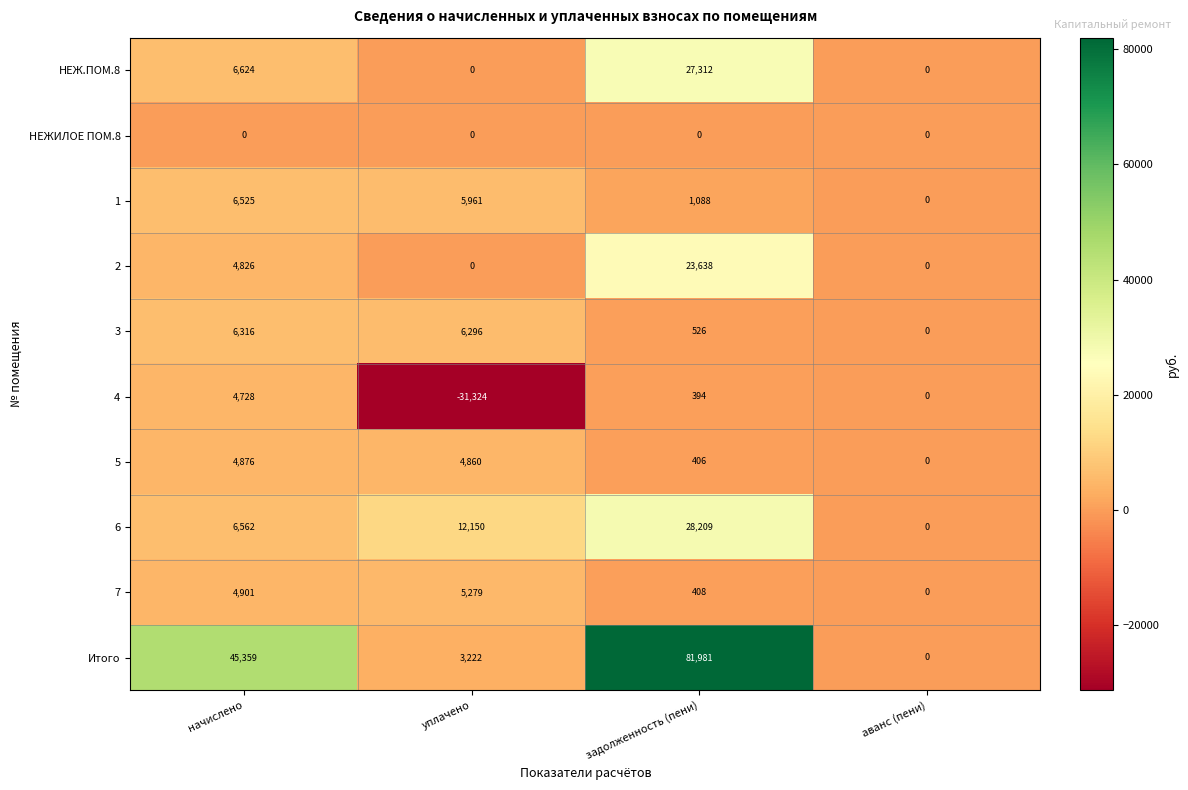

At начислено, list the series in order from smallest to largest.

НЕЖИЛОЕ ПОМ.8, 4, 2, 5, 7, 3, 1, 6, НЕЖ.ПОМ.8, Итого